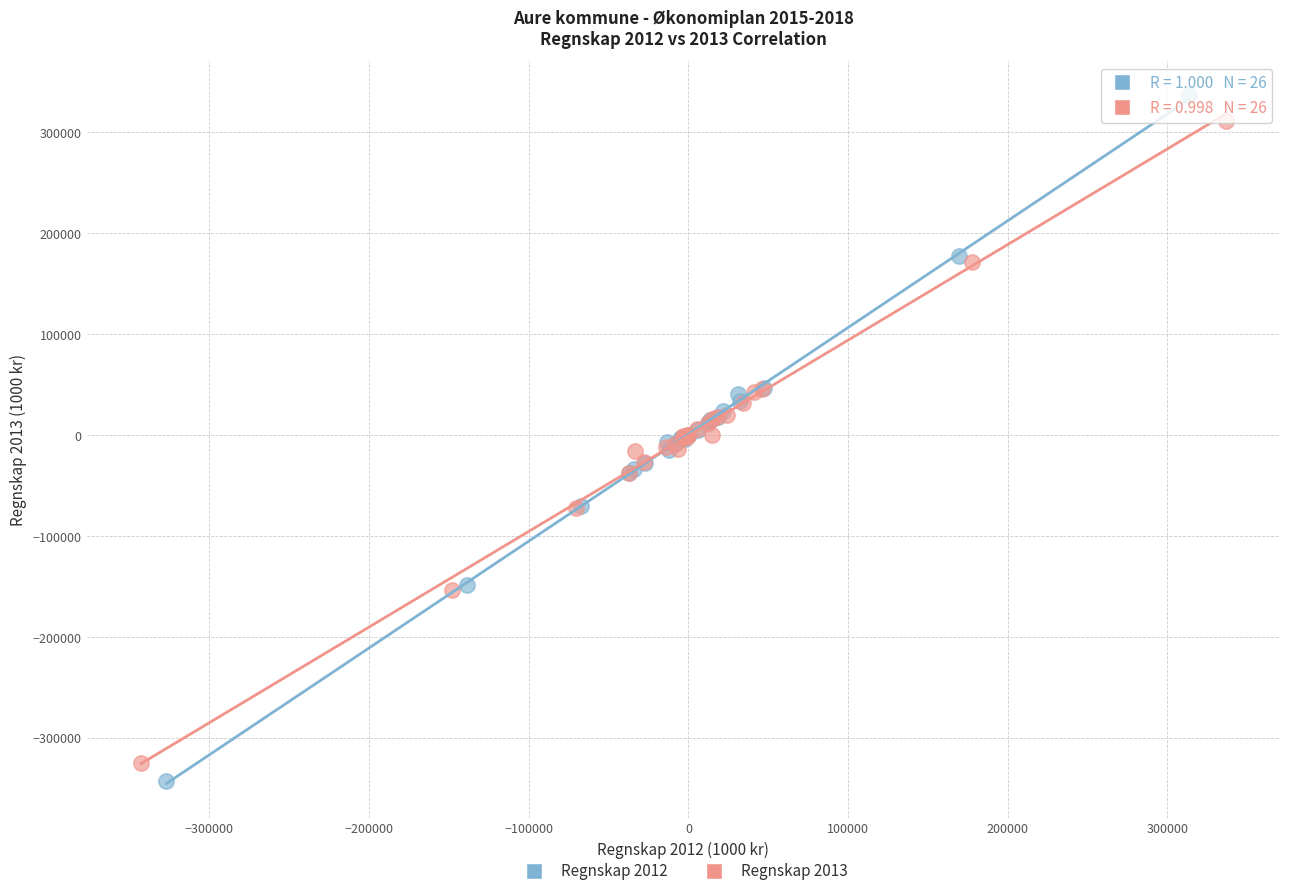

Which series contains the lowest Y value?

Regnskap 2012